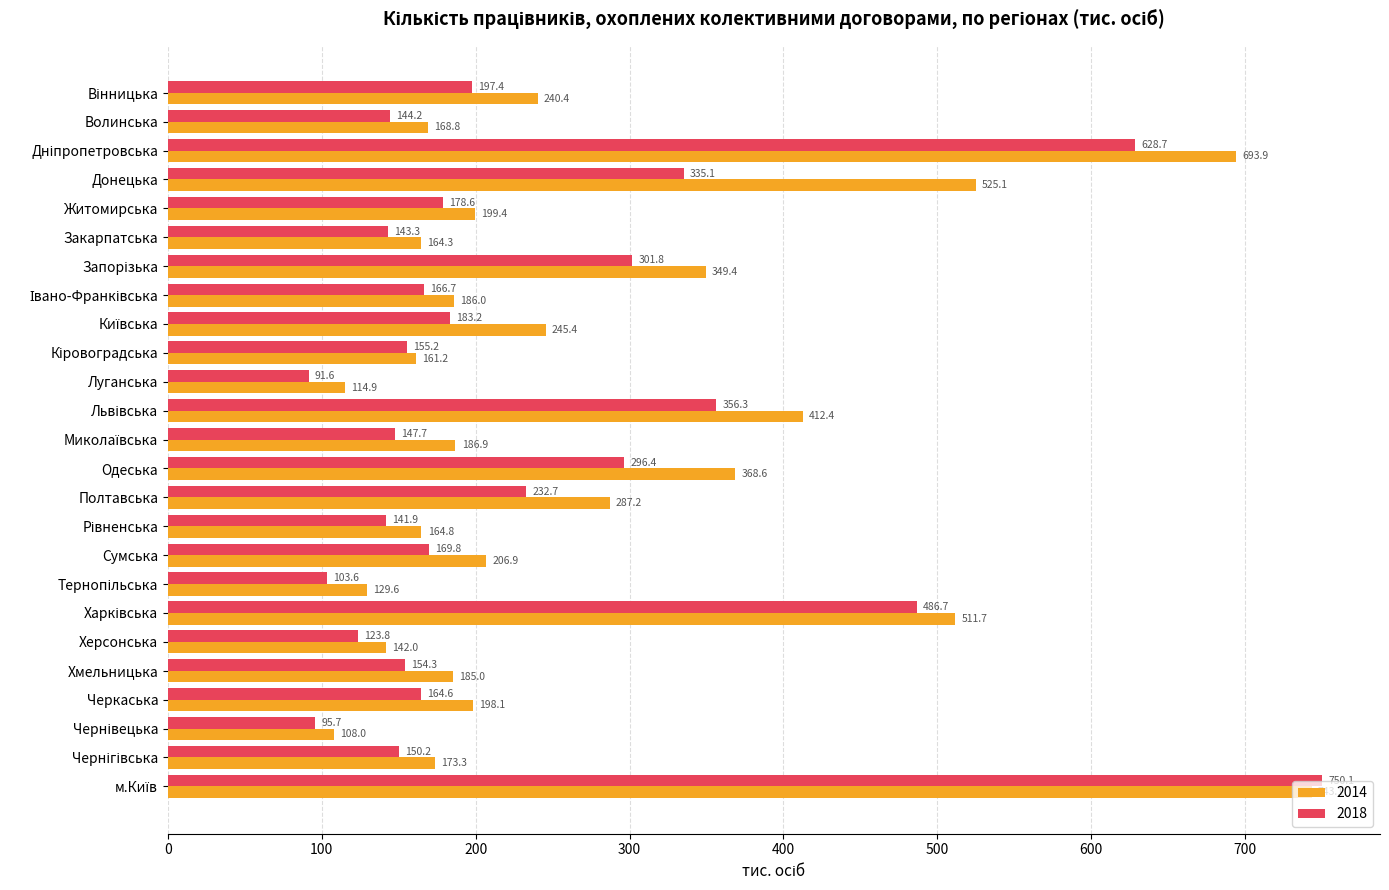

Between Донецька and Луганська, which series saw the biggest shift?

2014